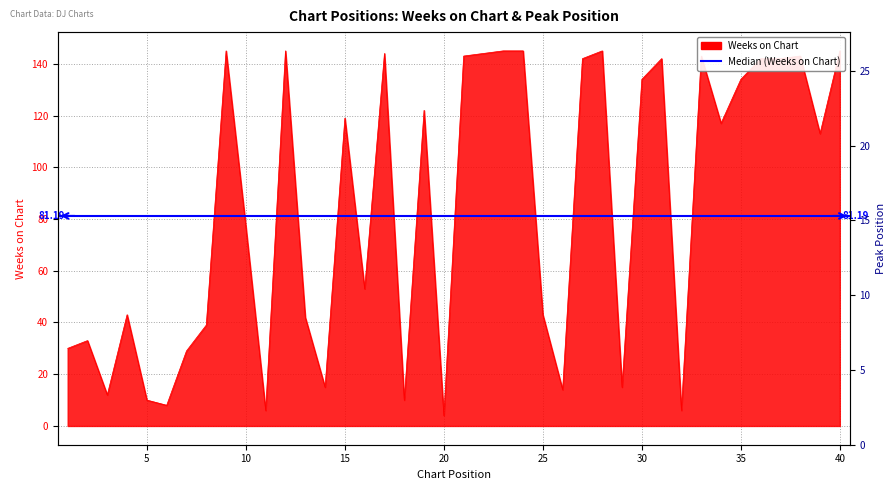

How many lines are shown in the chart?

1